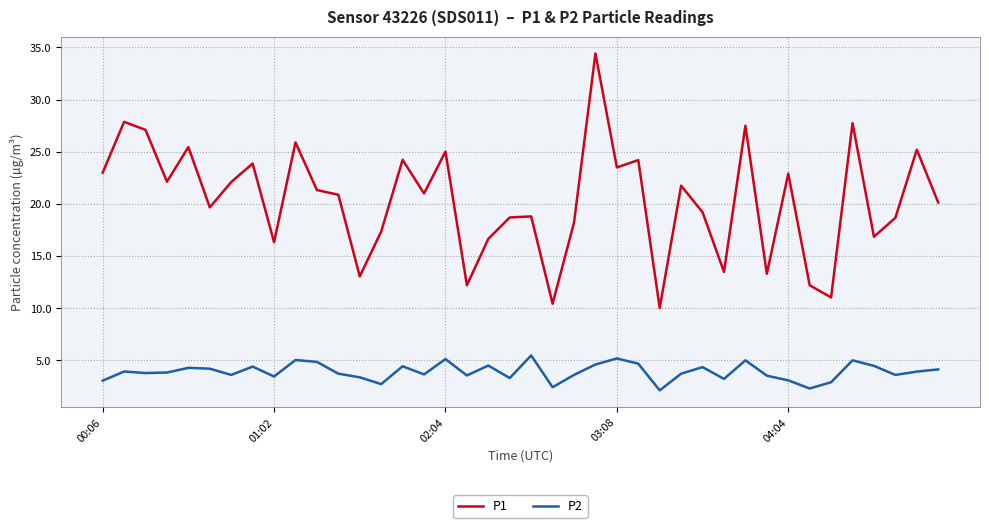

What are all the series names shown in the legend?

P1, P2